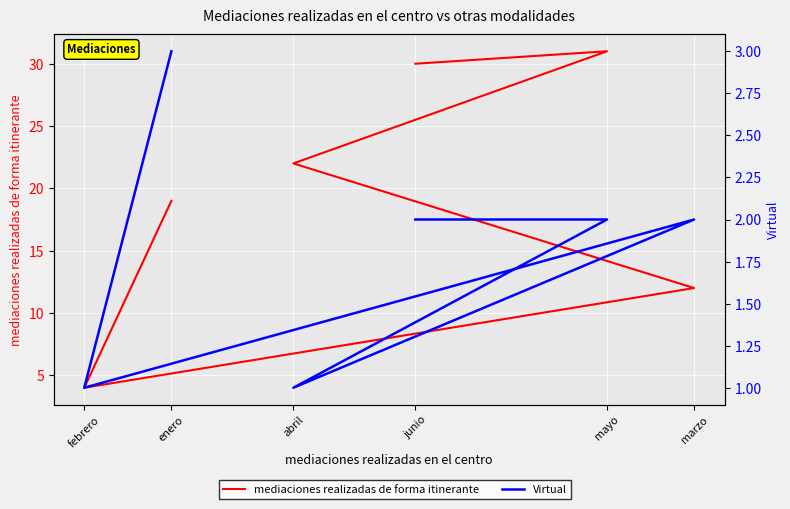

What is the label of the 6th point from the left?

junio